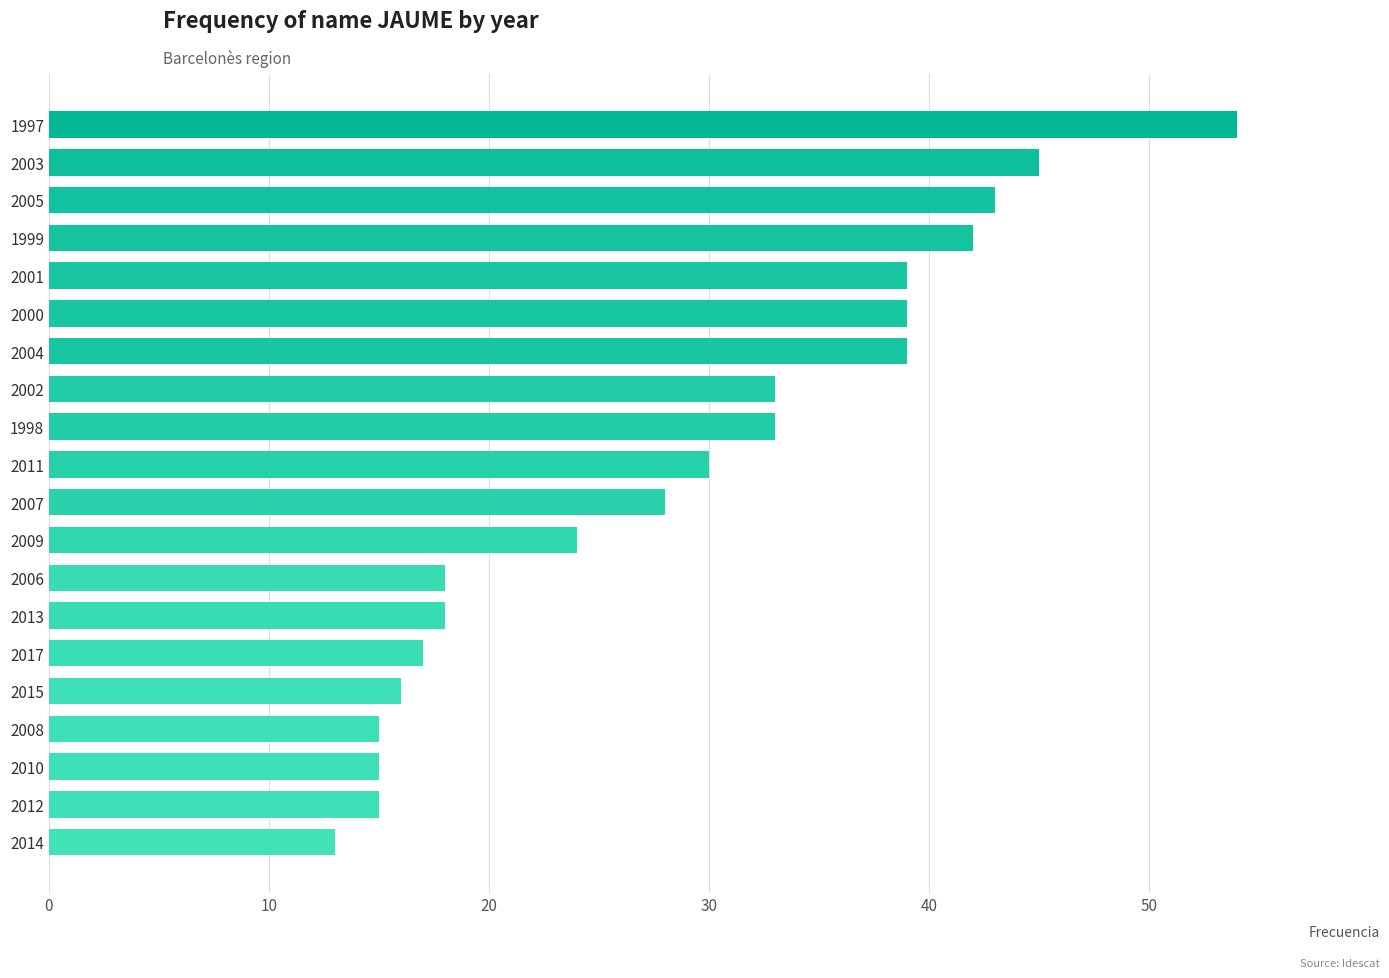

Read the value at 2007.

28